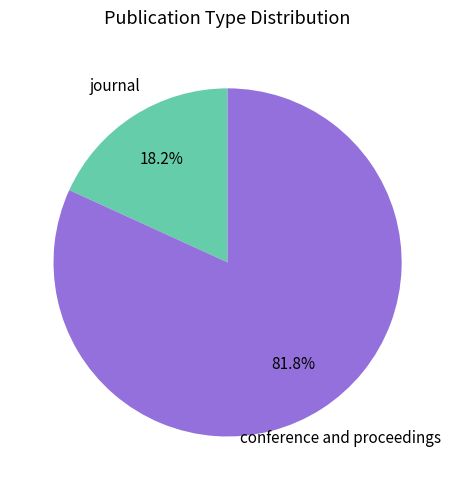

How many slices are in this pie chart?

2